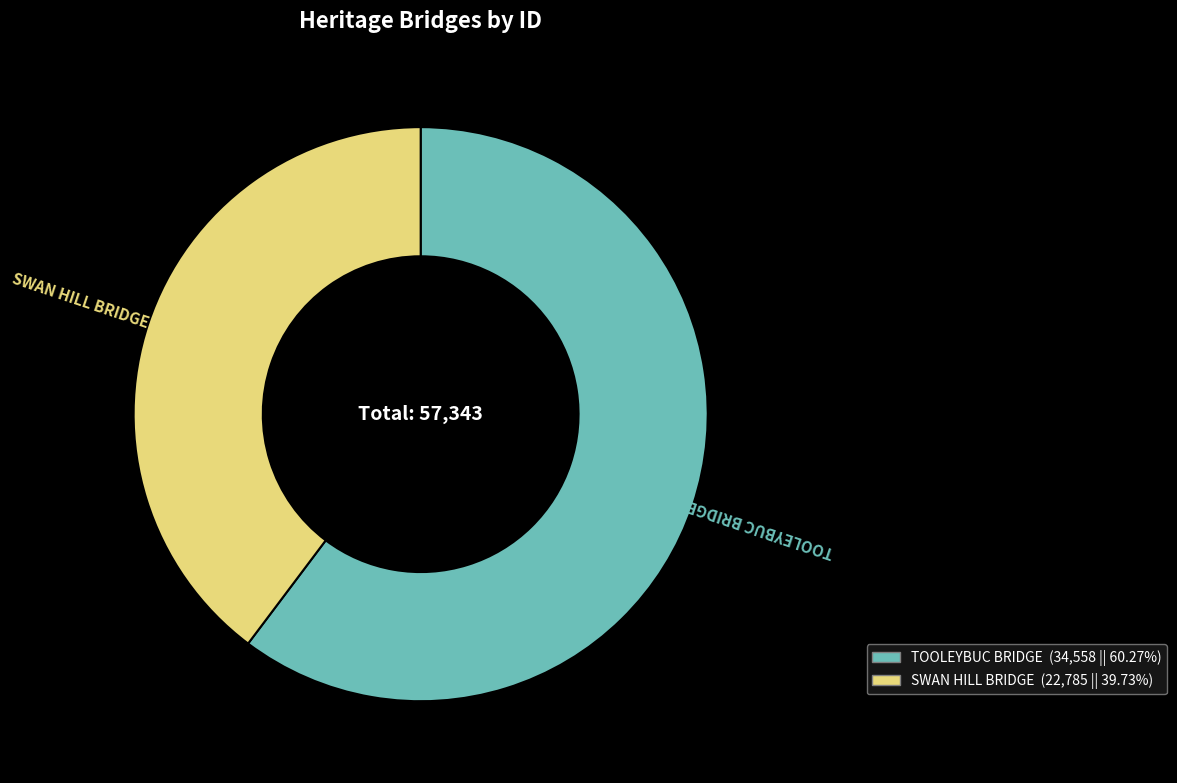

Between TOOLEYBUC BRIDGE and SWAN HILL BRIDGE, which is larger?

TOOLEYBUC BRIDGE